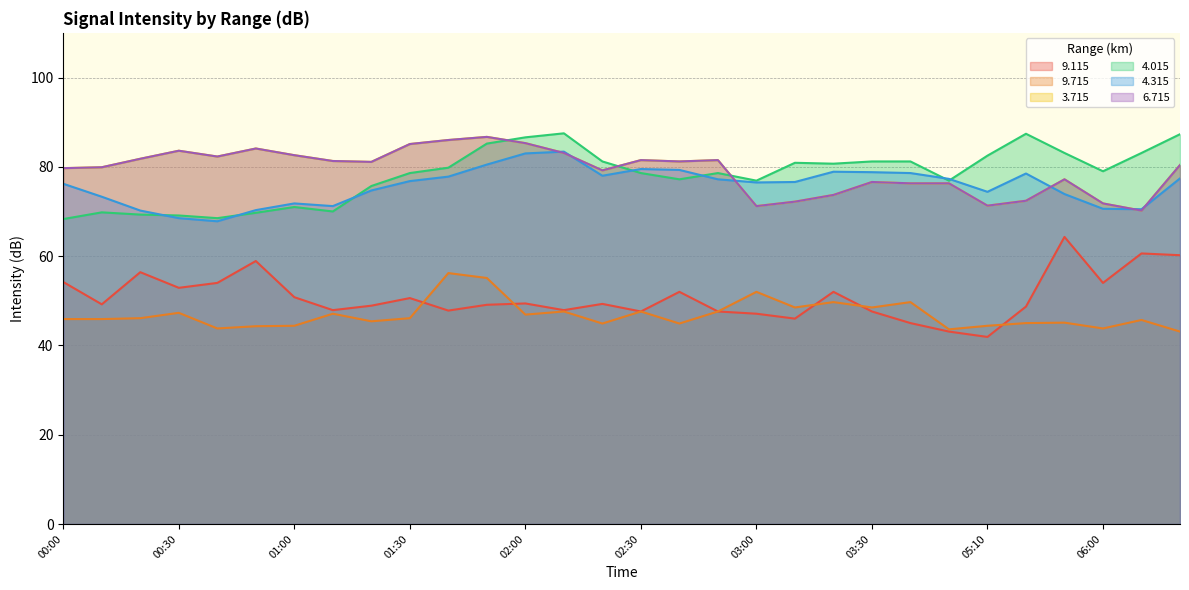

Is it true that 4.315 equals 70.5 at 06:10?

True